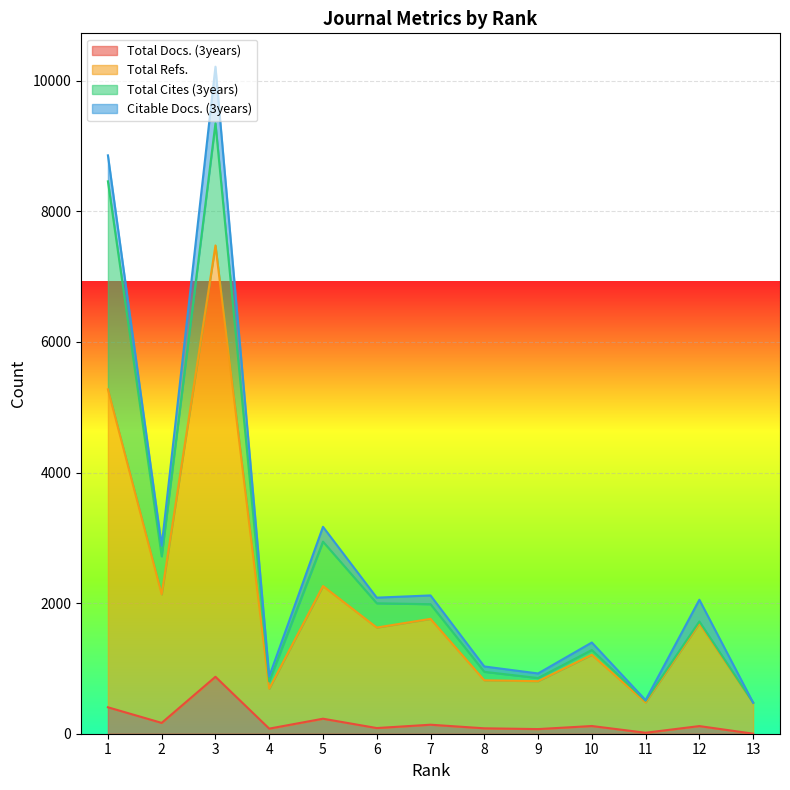

What are all the series names shown in the legend?

Total Docs. (3years), Total Refs., Total Cites (3years), Citable Docs. (3years)